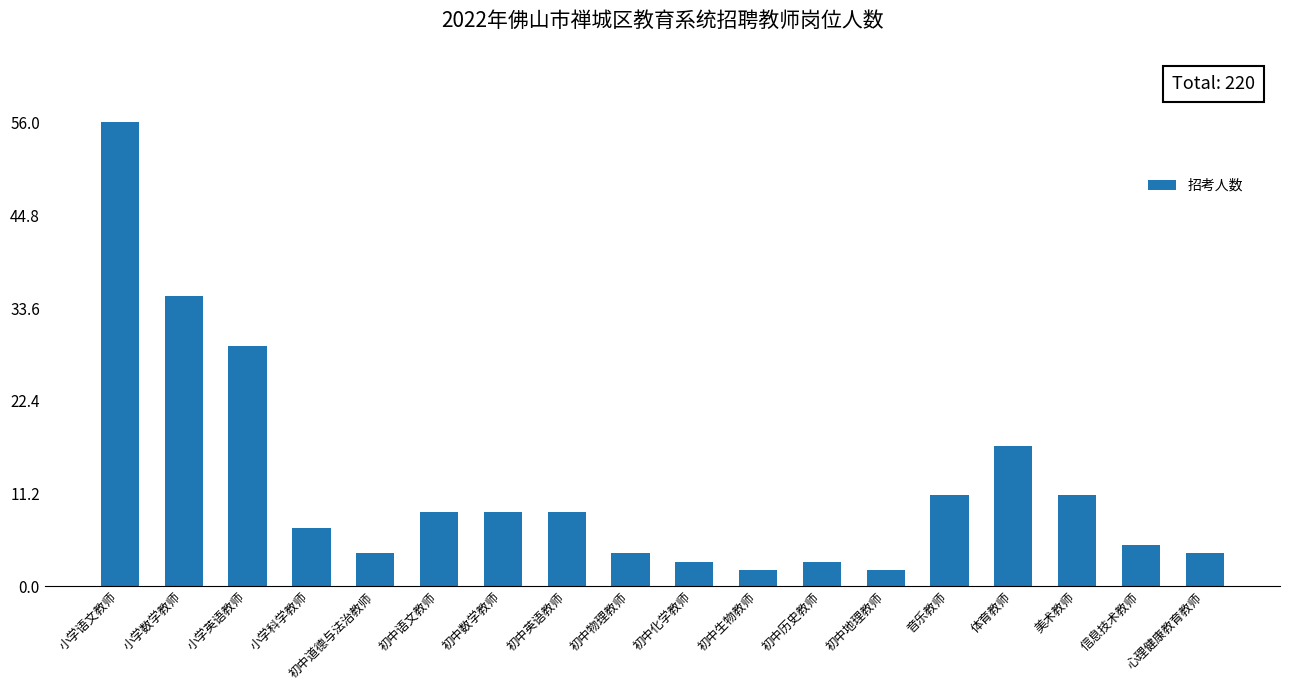

What is the ratio of the value at 初中英语教师 to the value at 初中化学教师?

3.0